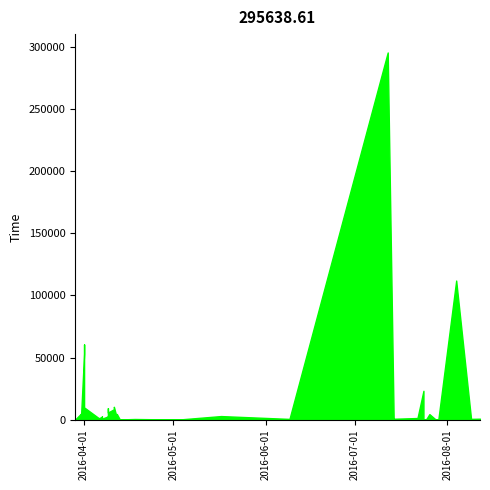

The chart shows a value of 10355.9 at 11.04.2016. True or false?

True